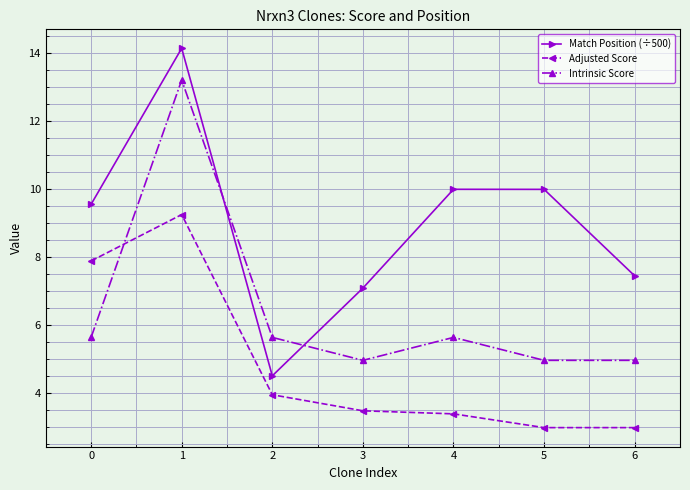

What is the average value of the Match Position (÷500) series?

8.9